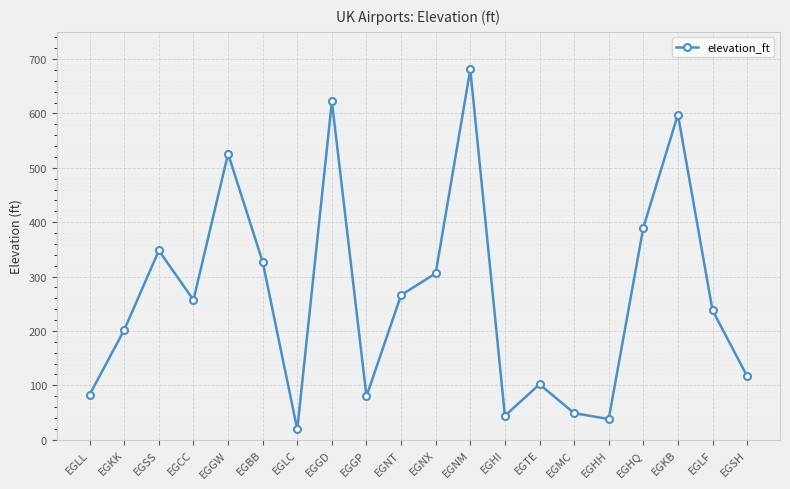

What is the approximate value at EGHQ?

390